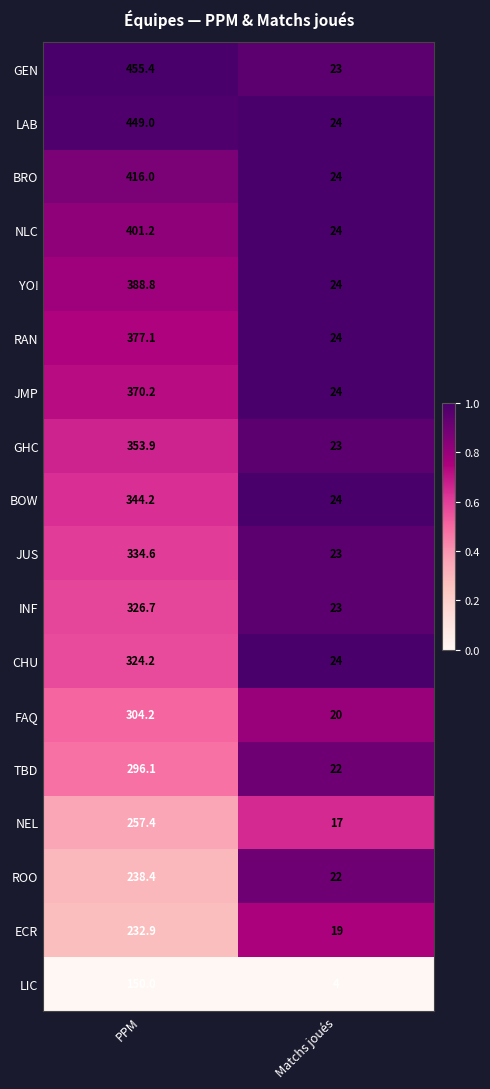

Between PPM and Matchs joués, which series saw the biggest shift?

GEN